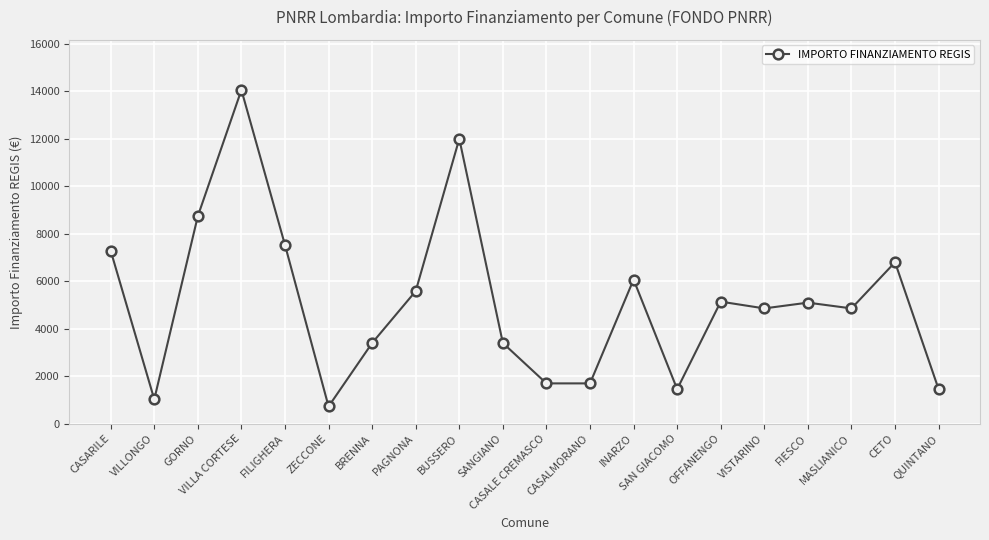

What is the average value?

5148